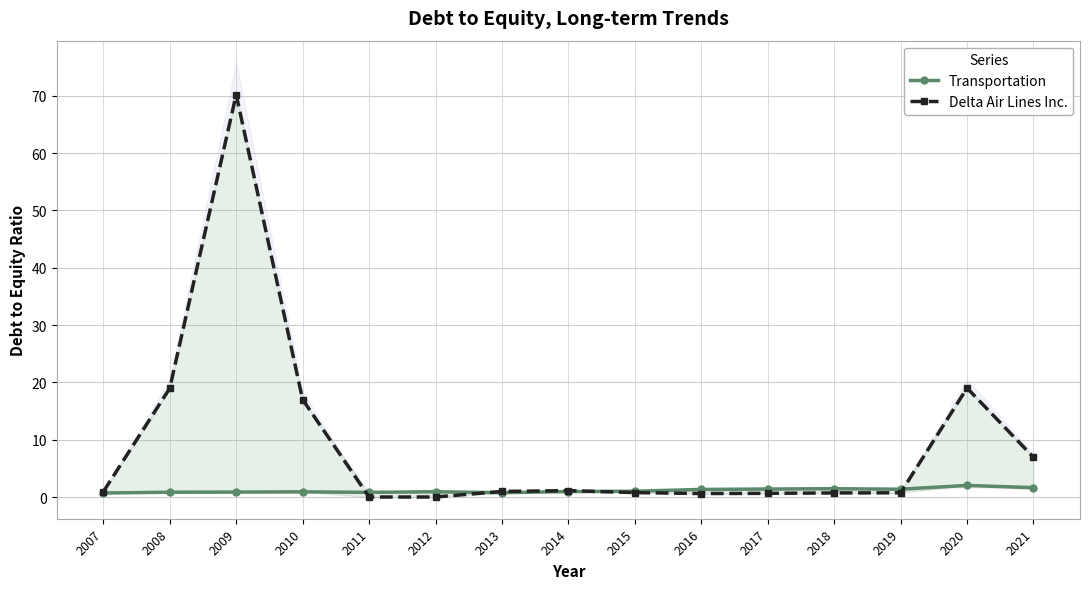

How many interior local peaks does the Transportation series have?

4